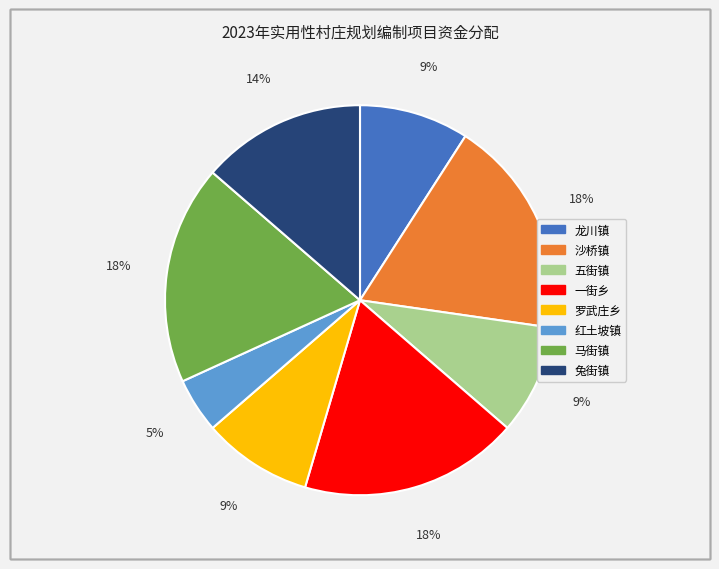

Which slice is the smallest?

红土坡镇